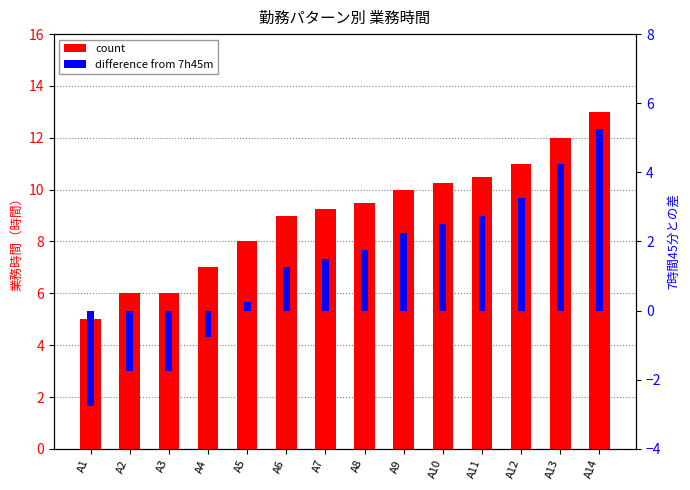

At which category is the sum across all series the highest?

A14